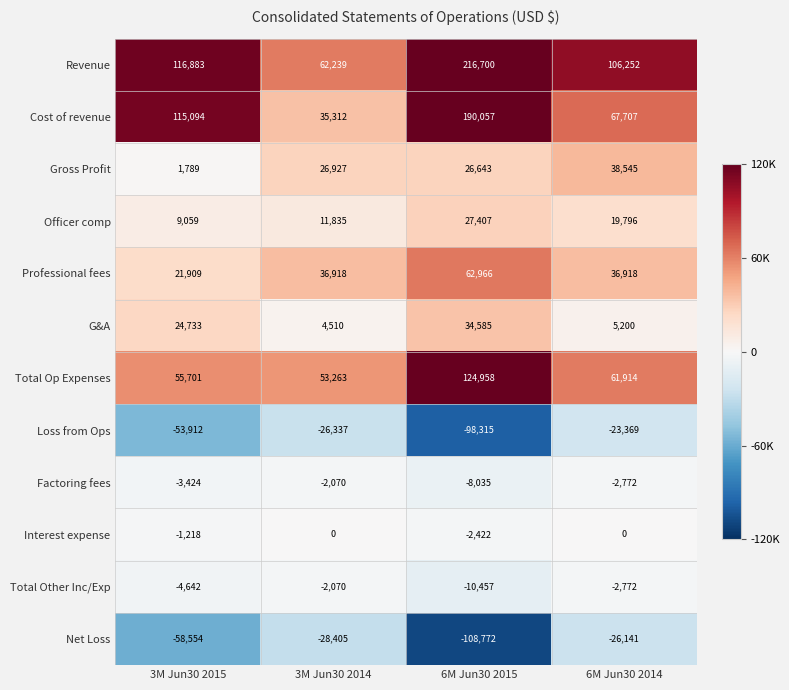

True or false: Revenue has a value of 200359 at 3M Jun30 2015.

False